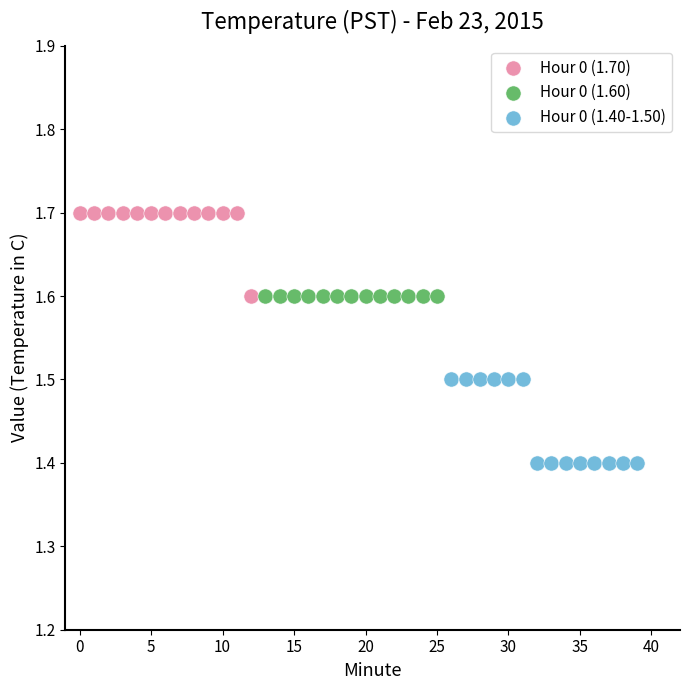

Which series contains the highest Y value?

Hour 0 (1.70)